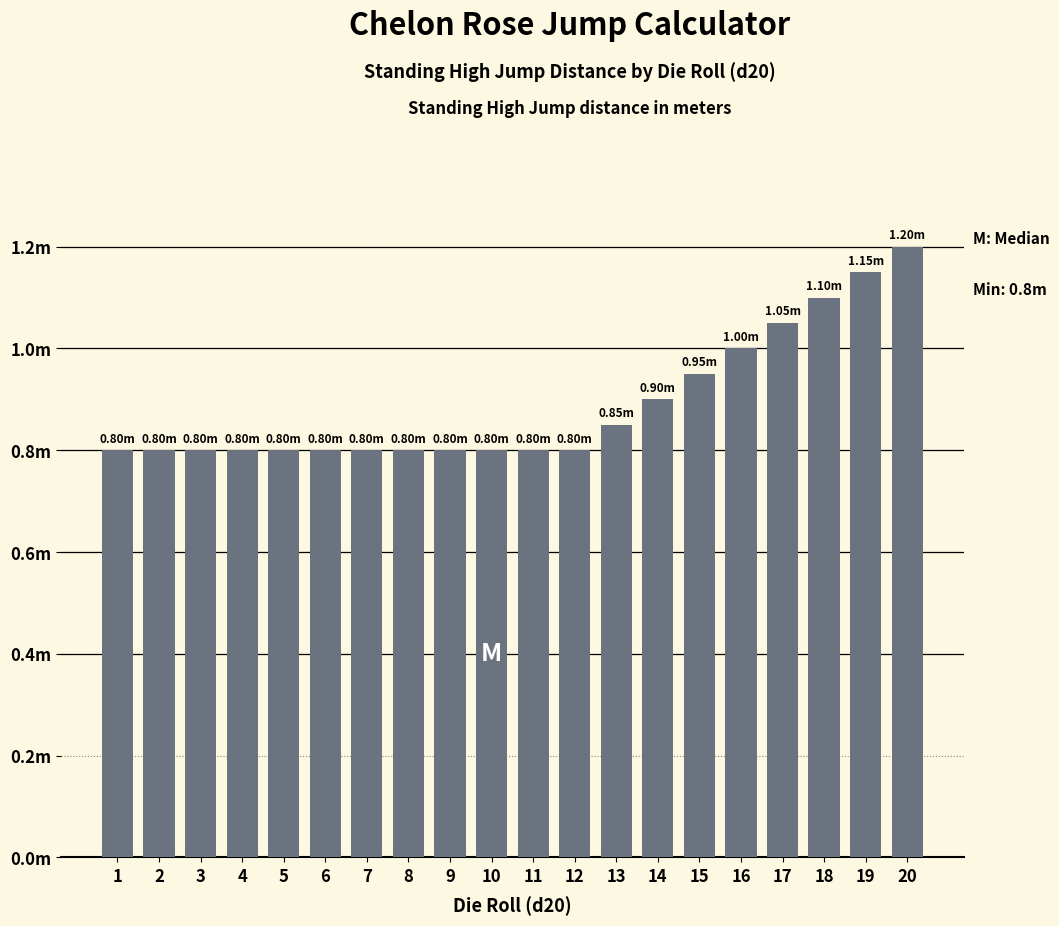

Reading left to right, list all the values displayed in this chart.

0.8	0.8	0.8	0.8	0.8	0.8	0.8	0.8	0.8	0.8	0.8	0.8	0.8	0.9	0.9	1.0	1.0	1.1	1.1	1.2